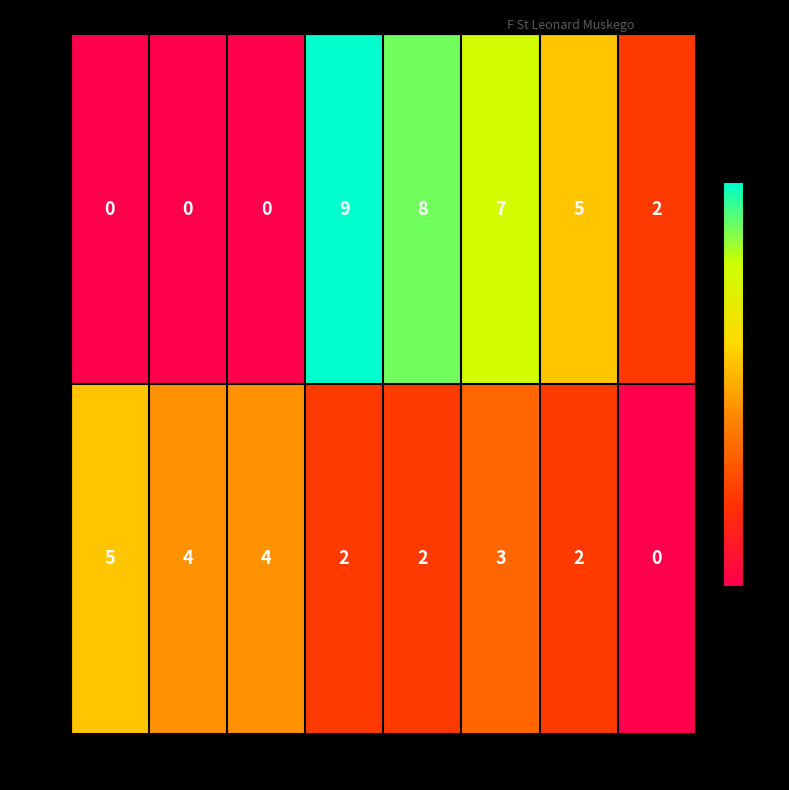

At which category is the sum across all series the highest?

12PM